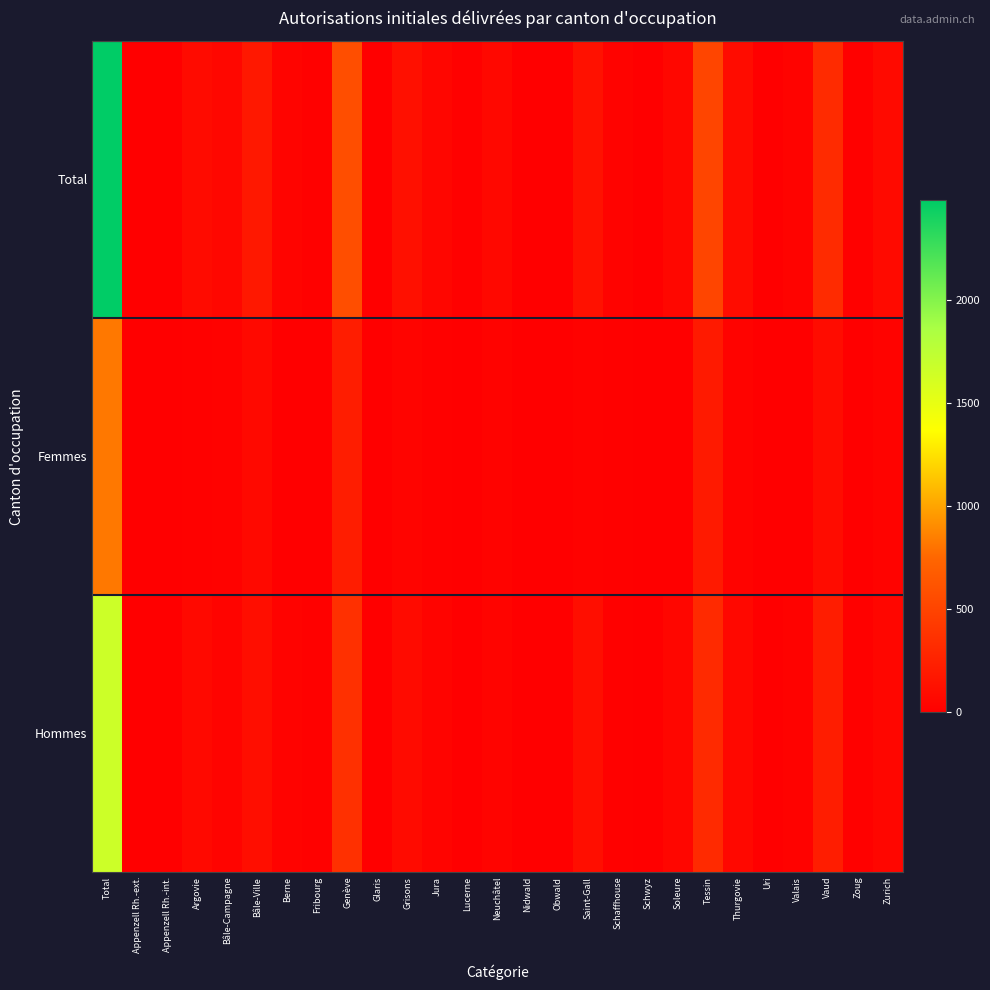

Between Glaris and Uri, which is larger?

Glaris